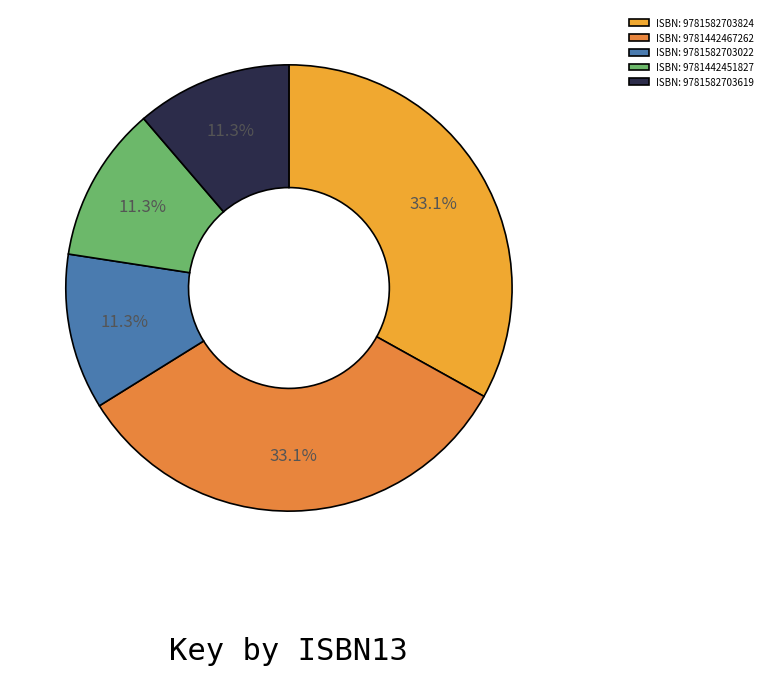

Is there any slice that represents more than half of the pie?

No